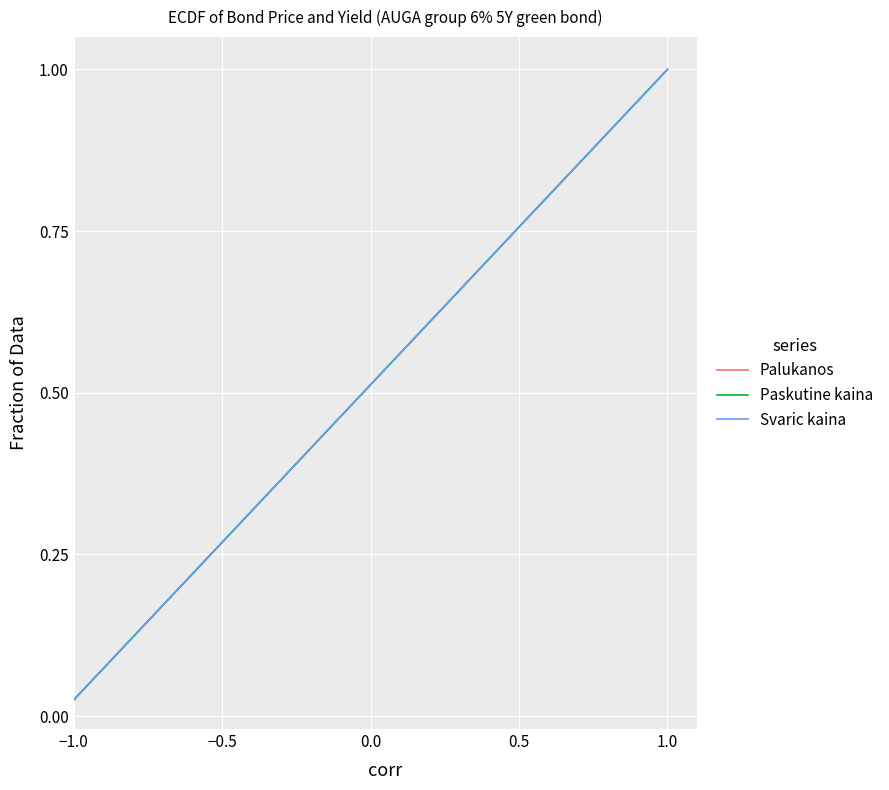

What is the greatest value displayed?

1.0